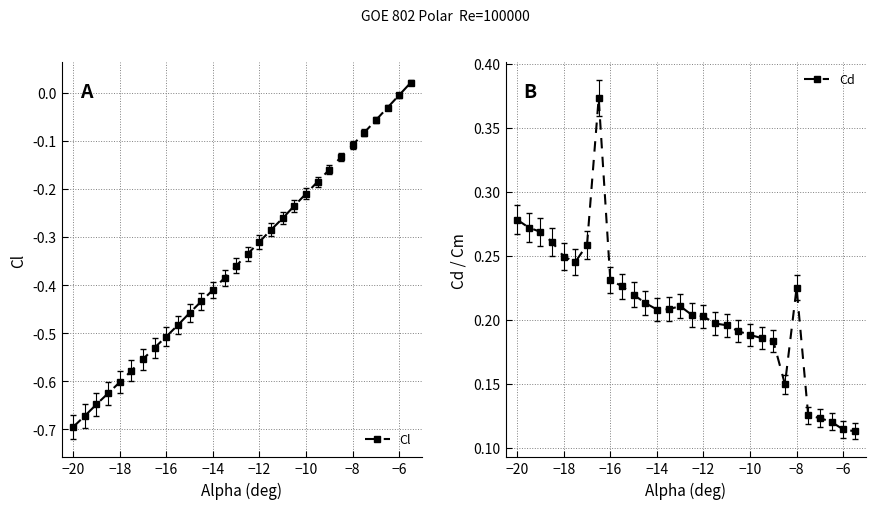

Count the Cd values in the range 0 to 1.

30